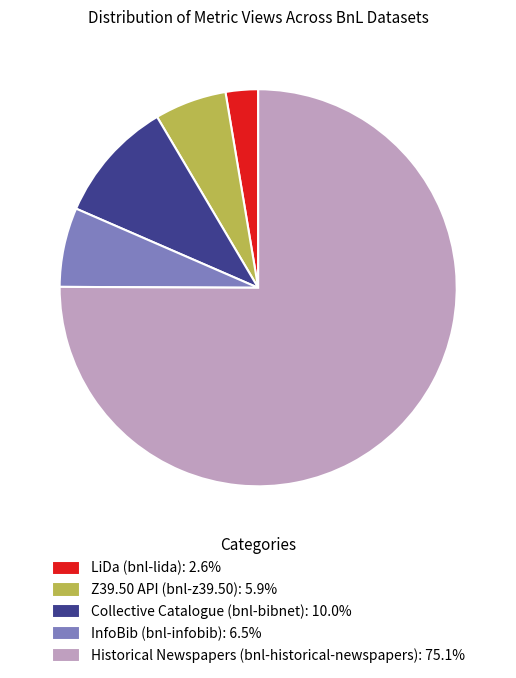

Does LiDa (bnl-lida): 2.6% represent more than half of the total?

No